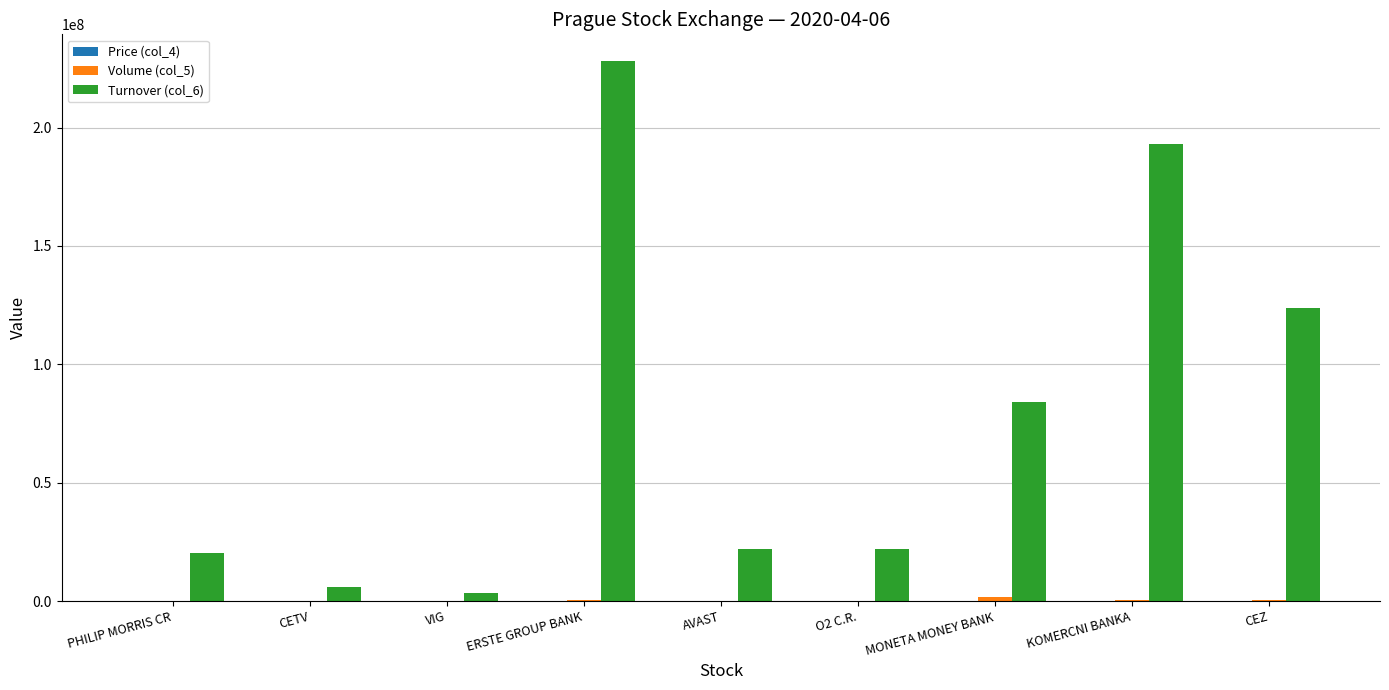

Which series has the widest spread of values?

Turnover (col_6)